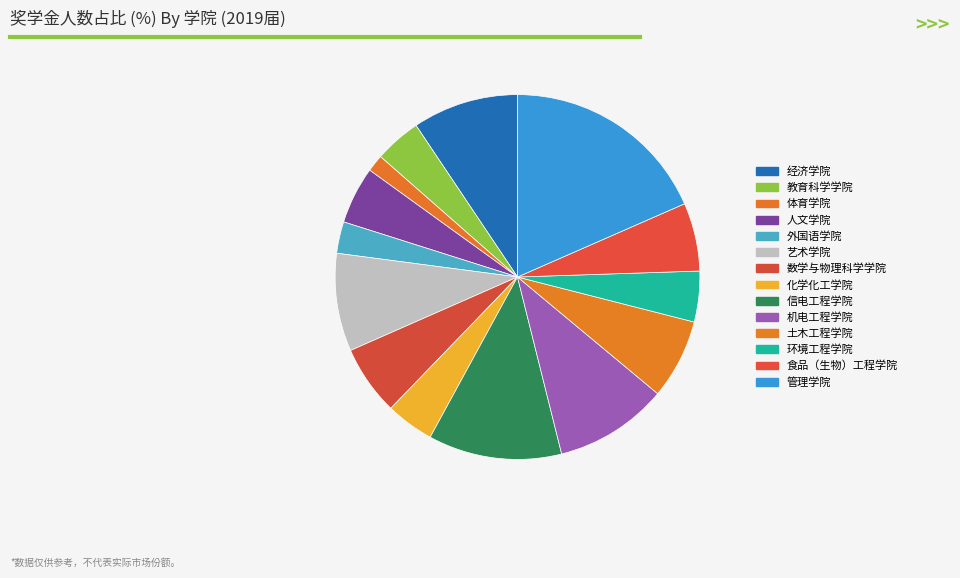

What is the change in value from 数学与物理科学学院 to 管理学院?

+275